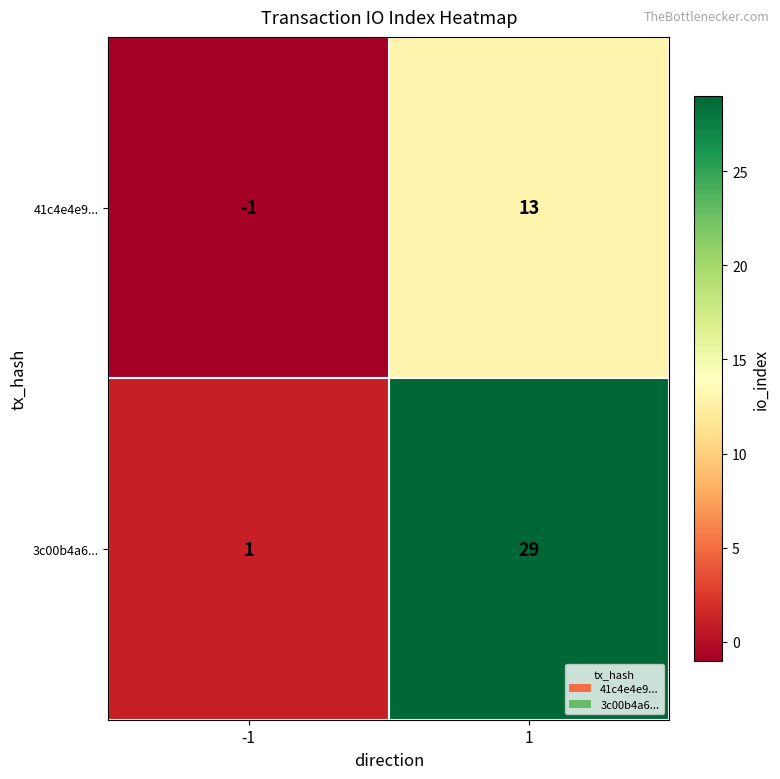

Which series has the largest total across all categories?

3c00b4a6...